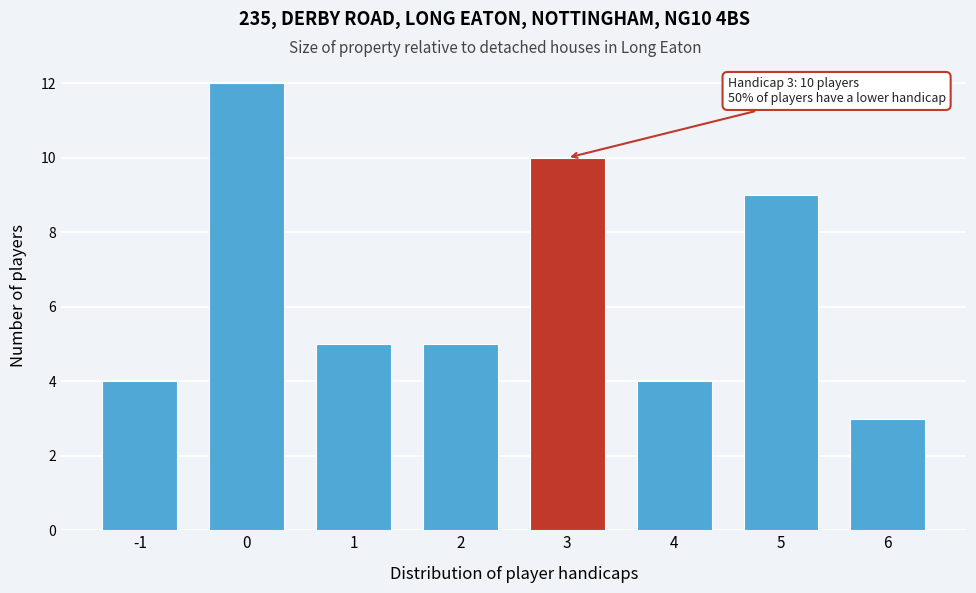

Reading left to right, extract all data points from this chart.

4	12	5	5	10	4	9	3